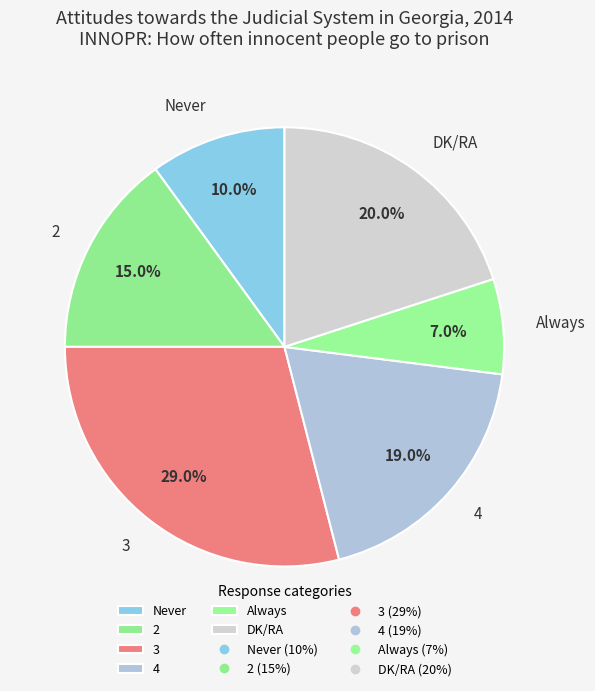

How many segments does this pie chart have?

6